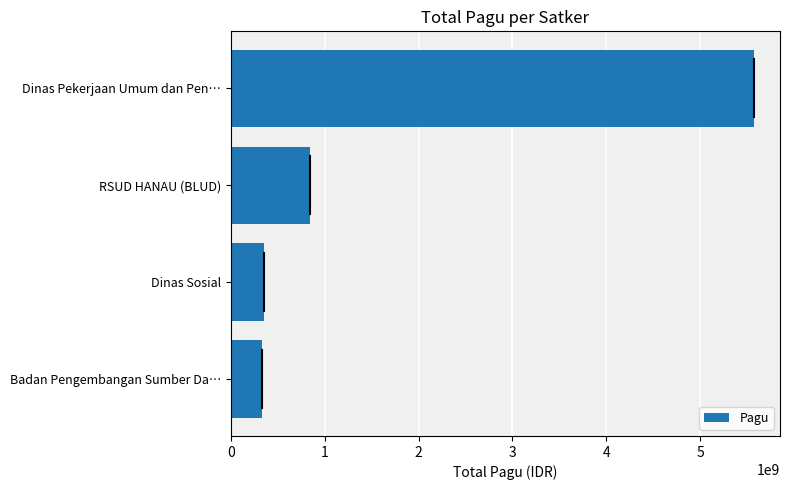

Between RSUD HANAU (BLUD) and Dinas Sosial, which is larger?

RSUD HANAU (BLUD)